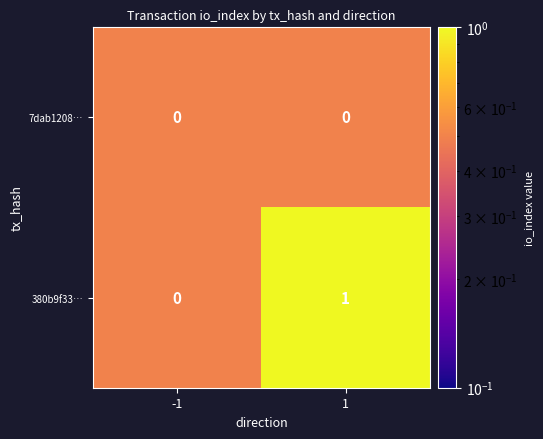

Reading left to right, extract all data points from this chart.

7dab1208…: 0	0
380b9f33…: 0	1